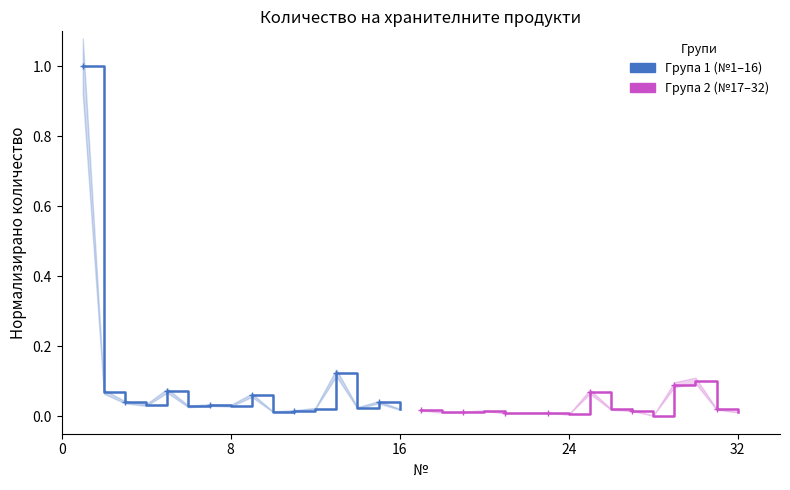

Does the chart have visible grid lines?

No